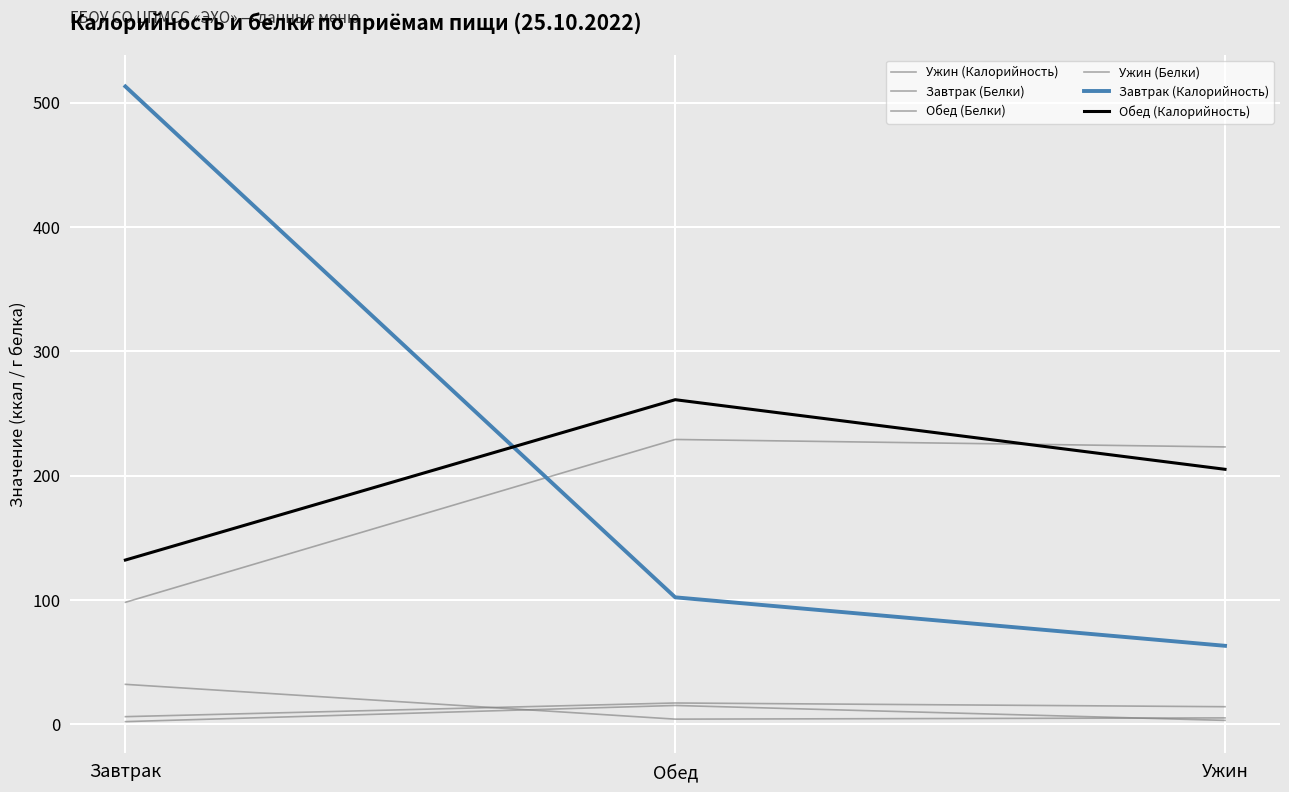

At how many categories does at least one series exceed 98?

3